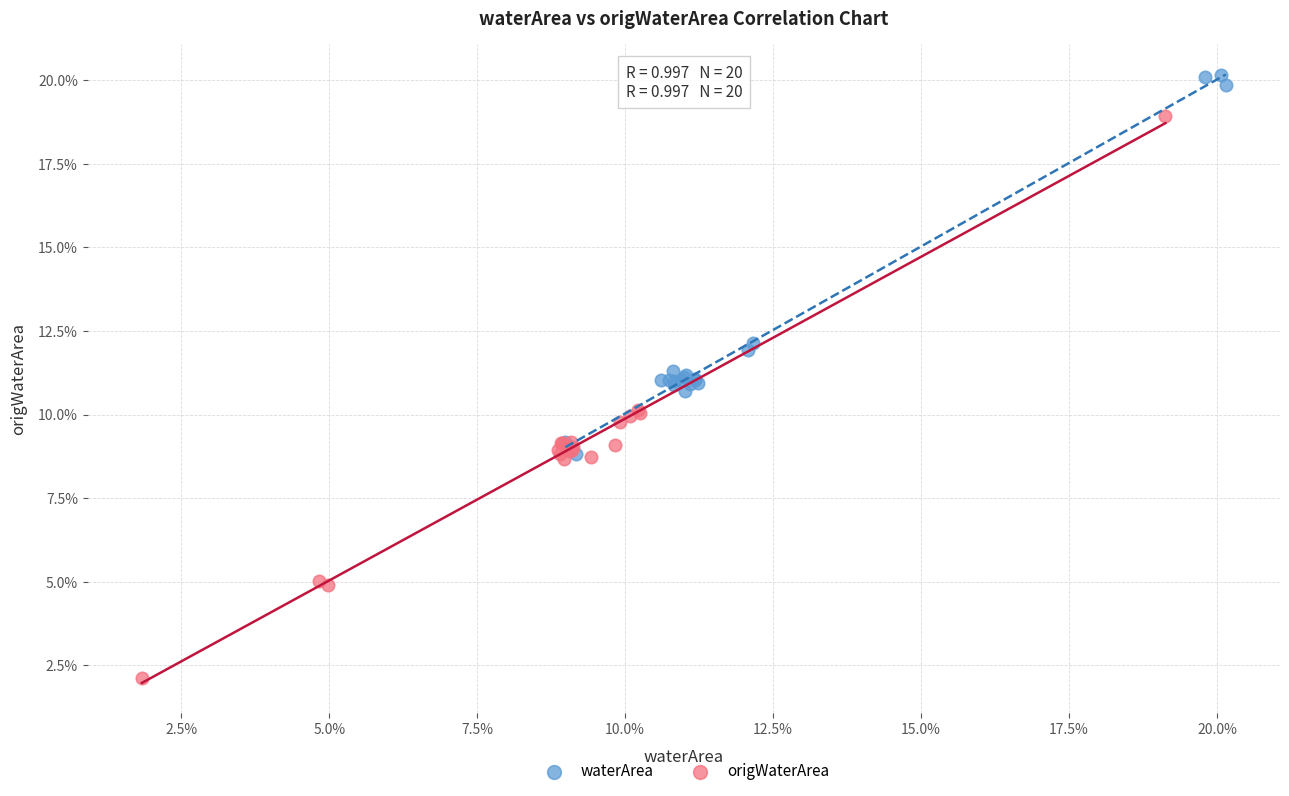

Which series has the largest Y range (max minus min)?

origWaterArea